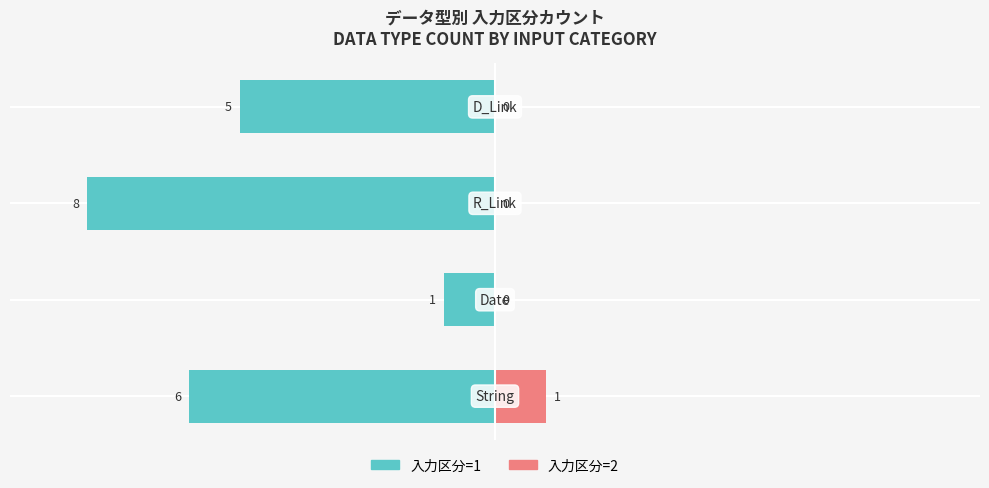

How many 入力区分=1 values are between -6 and -1?

3